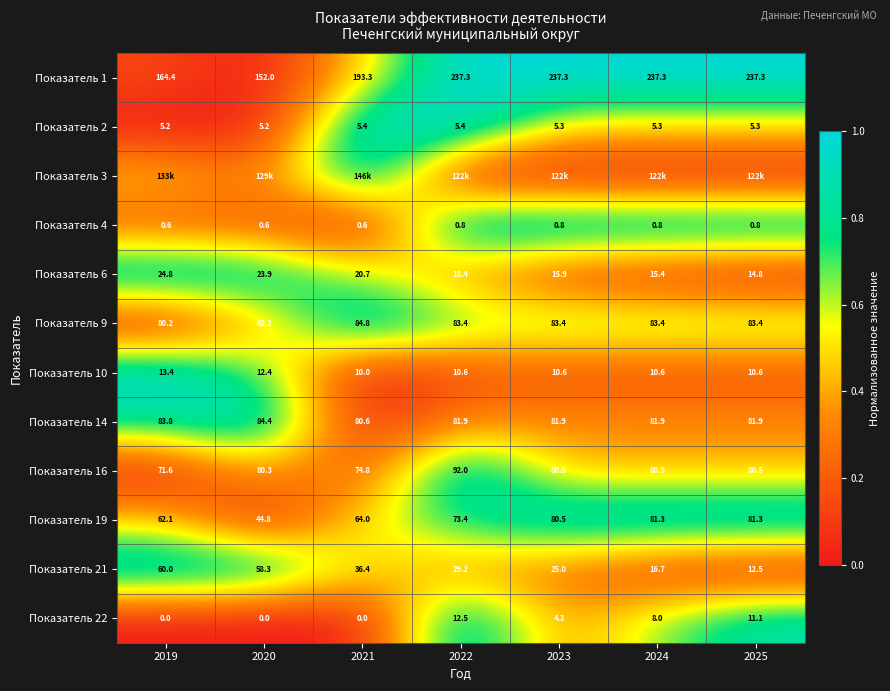

How many data points does each series have?

7